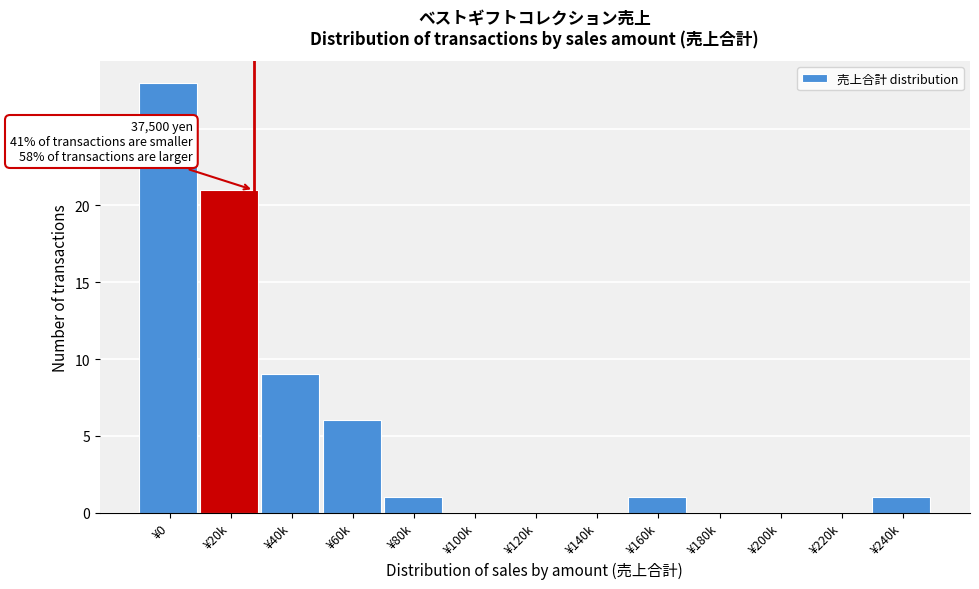

Reading left to right, what are all the values shown in this chart?

¥0=28	¥20k=21	¥40k=9	¥60k=6	¥80k=1	¥100k=0	¥120k=0	¥140k=0	¥160k=1	¥180k=0	¥200k=0	¥220k=0	¥240k=1